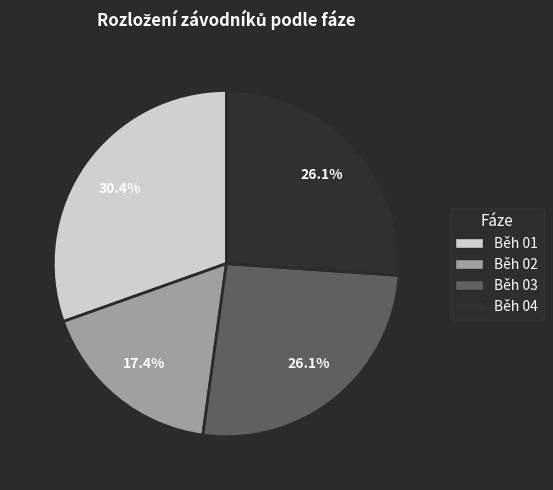

Does Běh 03 account for over 50% of the chart?

No